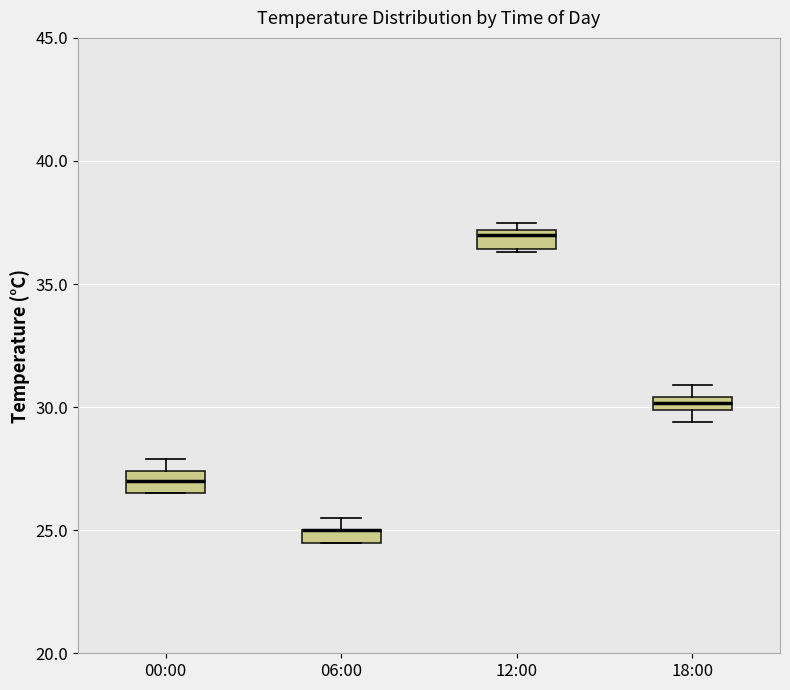

Where is the upper edge of the box for 00:00 on the y-axis? The values are not printed on the chart, so give them approximately, as read against the axis.

27.5